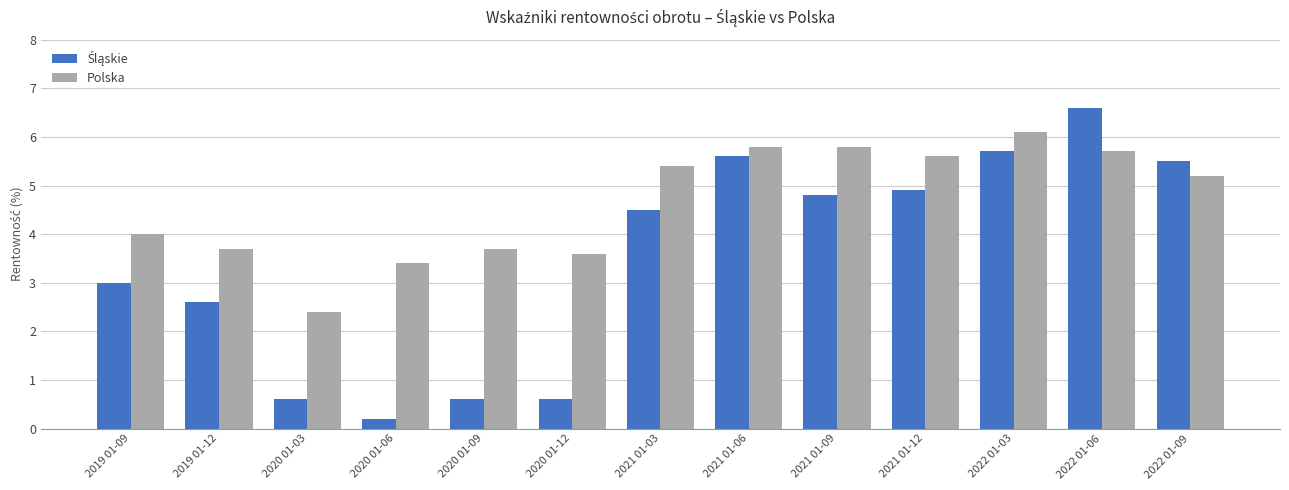

What is the sum of the Polska values at 2019 01-09 and 2021 01-12?

9.6